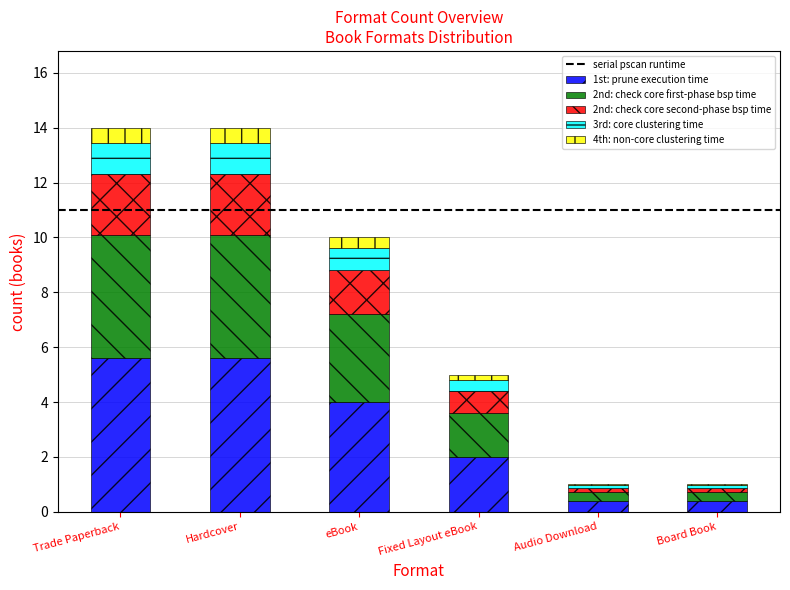

Is it true that 1st: prune execution time equals 6.1 at eBook?

False